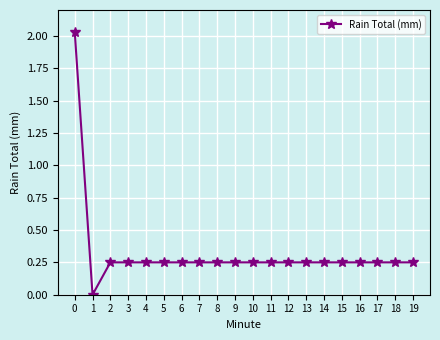

What is the sum of the values at 18 and 10?

0.5